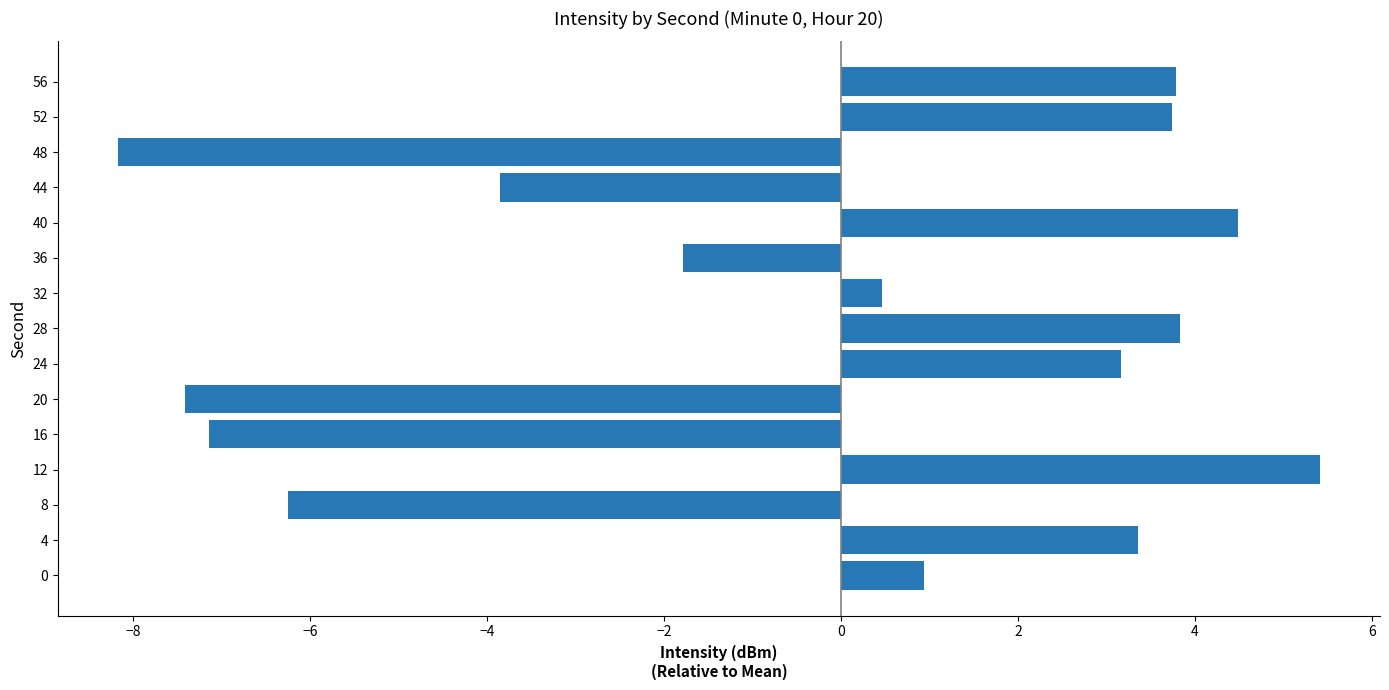

How many positive values are there?

9